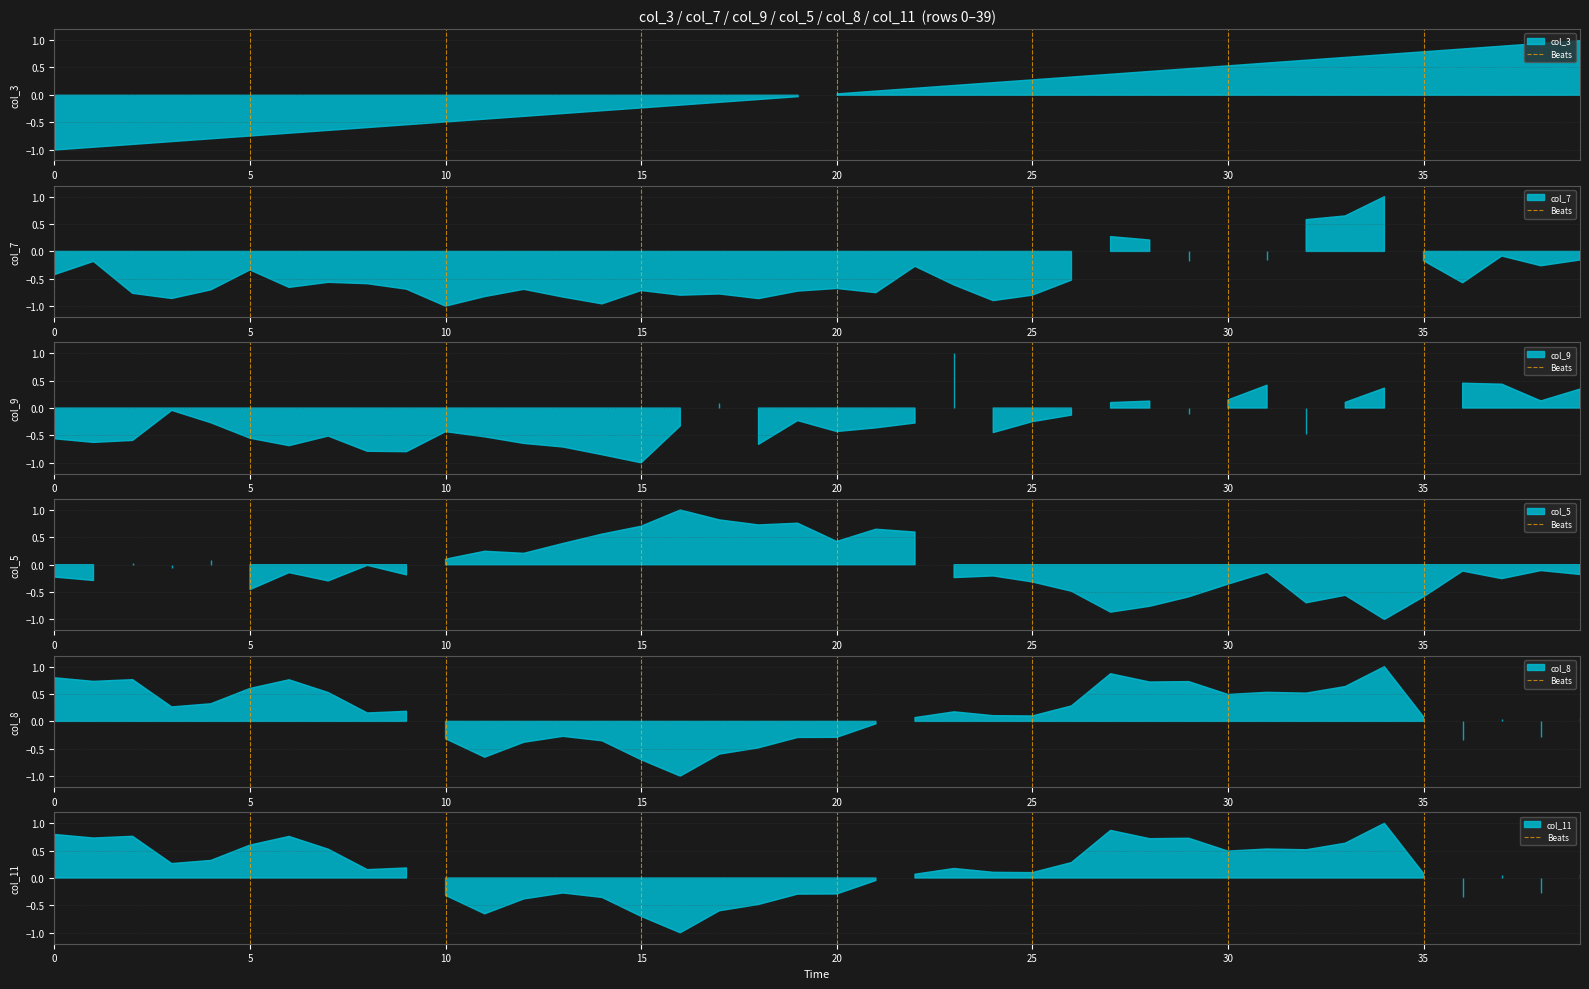

Which has a higher value, 5 or 0?

5